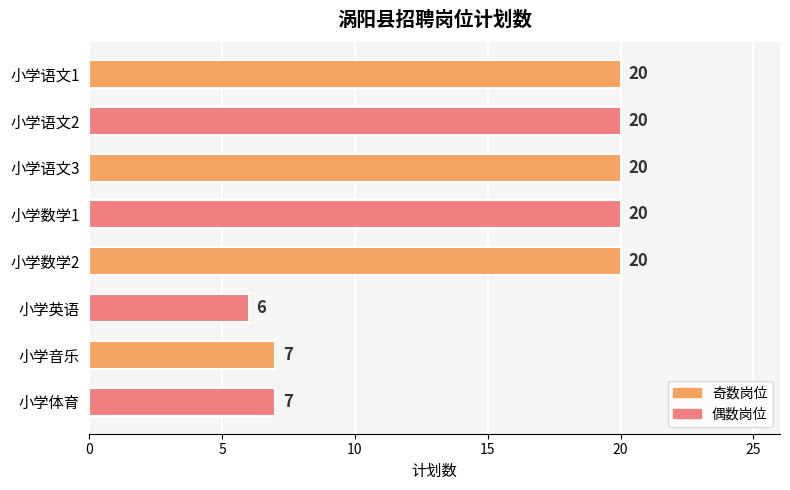

The value at 小学数学2 is 20. True or false?

True